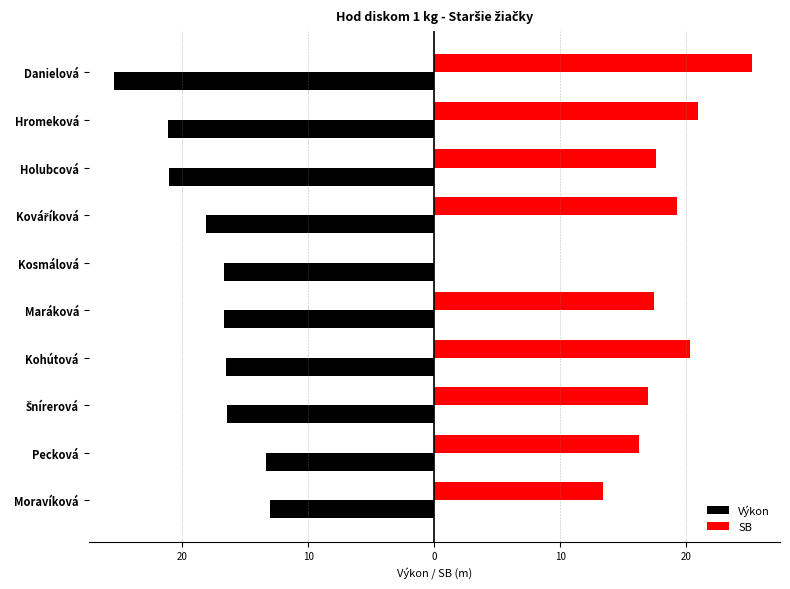

What are all the series names shown in the legend?

Výkon, SB